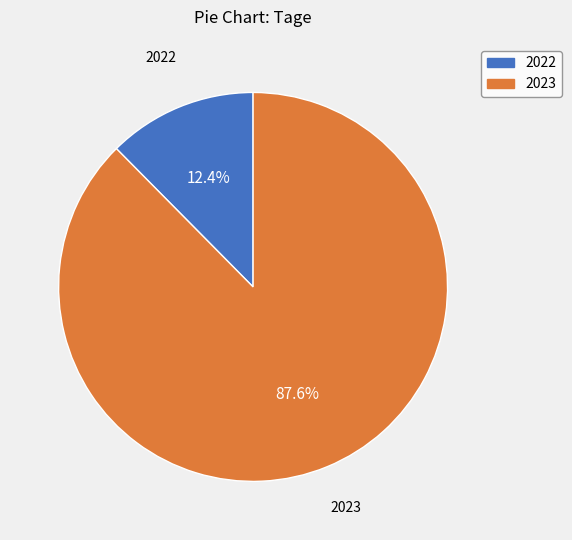

Is it true that 2023 is 88% of the pie?

True